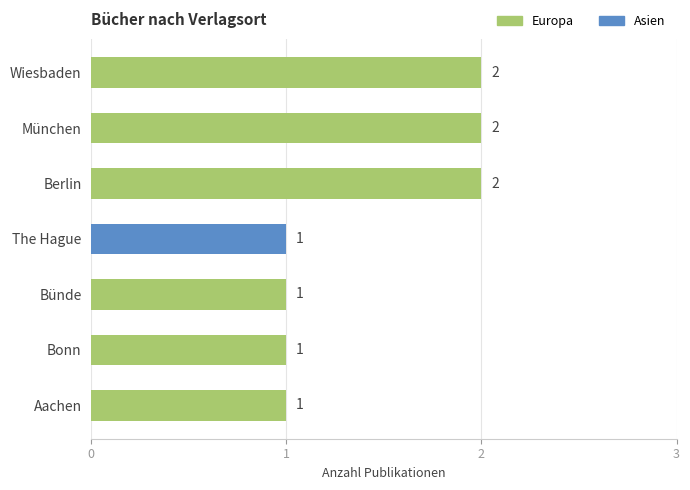

Count the values in the range 1 to 2.

7